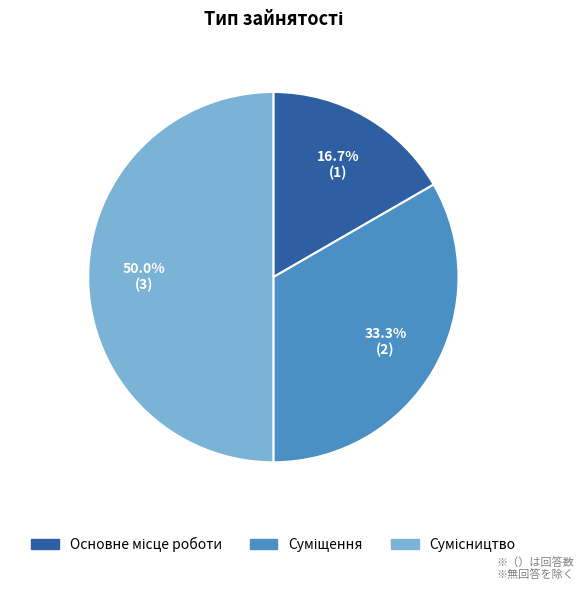

Count the number of slices in the pie.

3